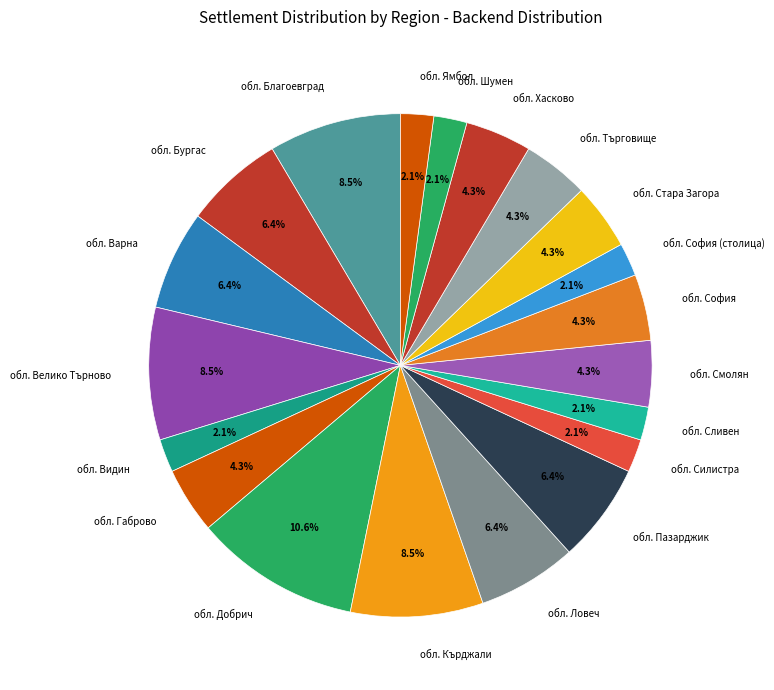

Is there any slice that represents more than half of the pie?

No